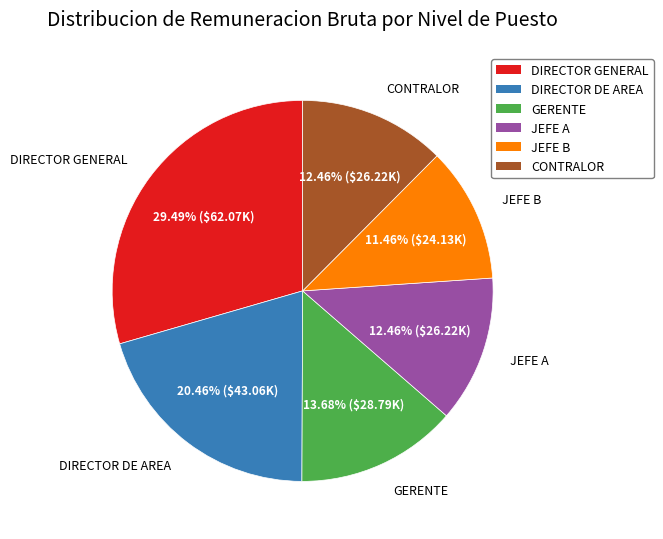

What is the smallest slice in the pie chart?

JEFE B